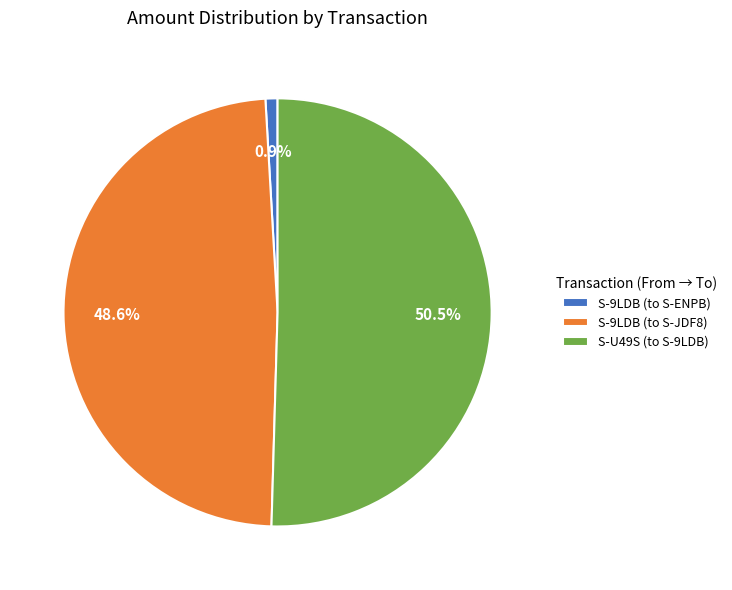

To the nearest percent, what is the difference between the largest and smallest slice percentages?

50%